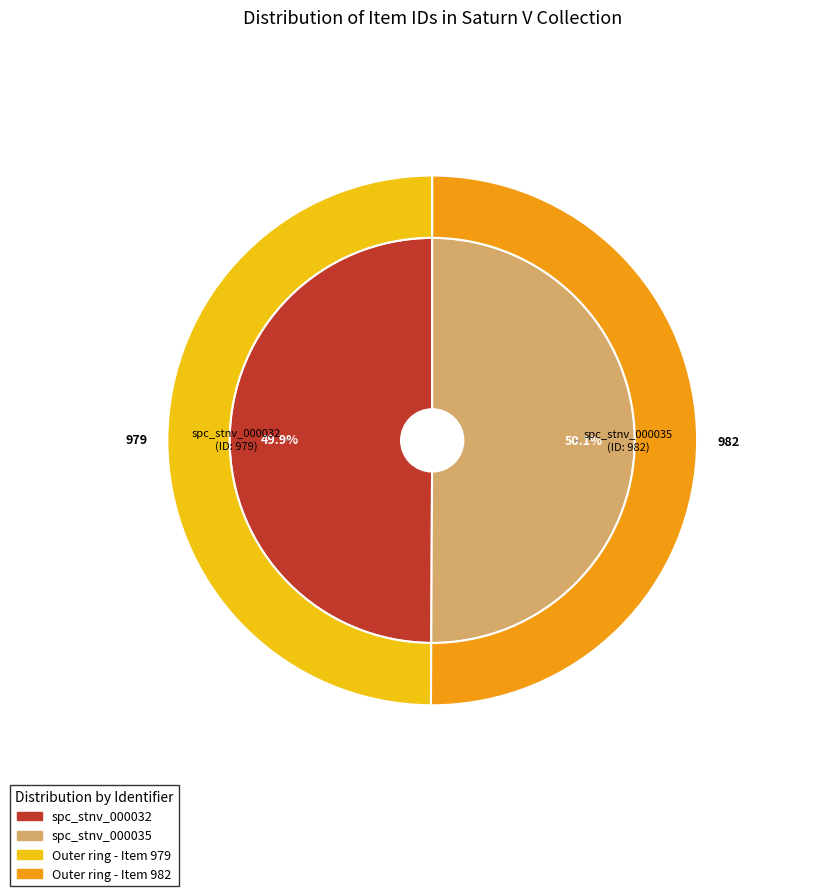

Which category has the biggest portion of the pie?

spc_stnv_000035